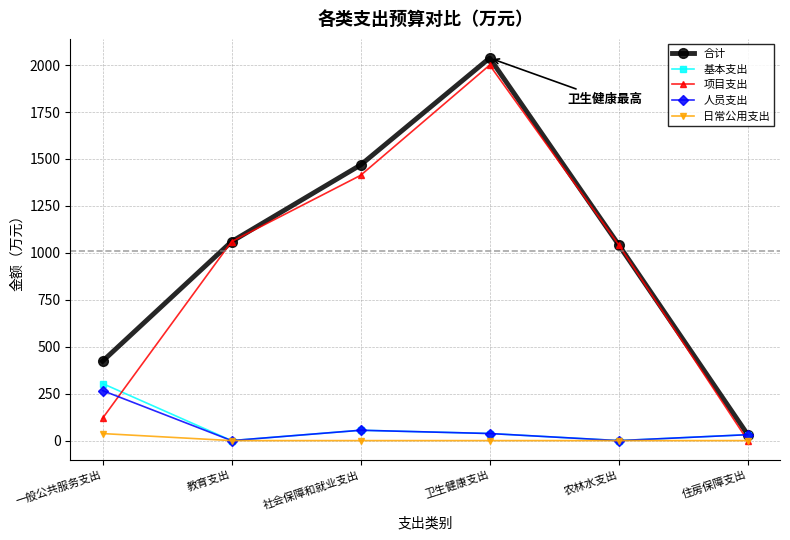

Is it true that 人员支出 equals 395.0 at 一般公共服务支出?

False